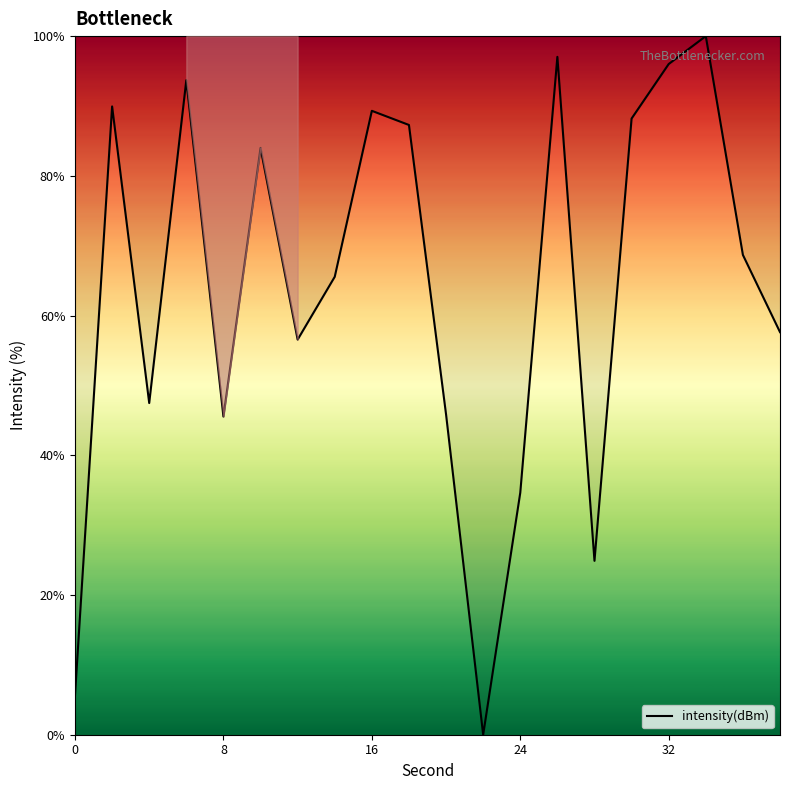

What is the greatest value displayed?

100.0